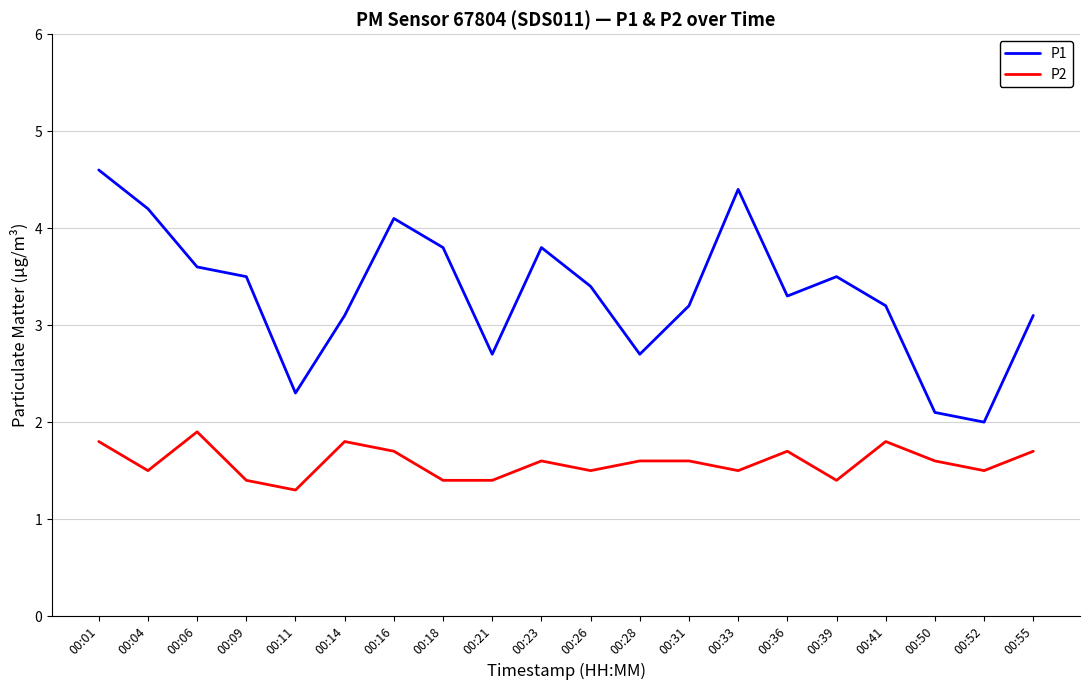

True or false: P1 and P2 cross at least once.

False